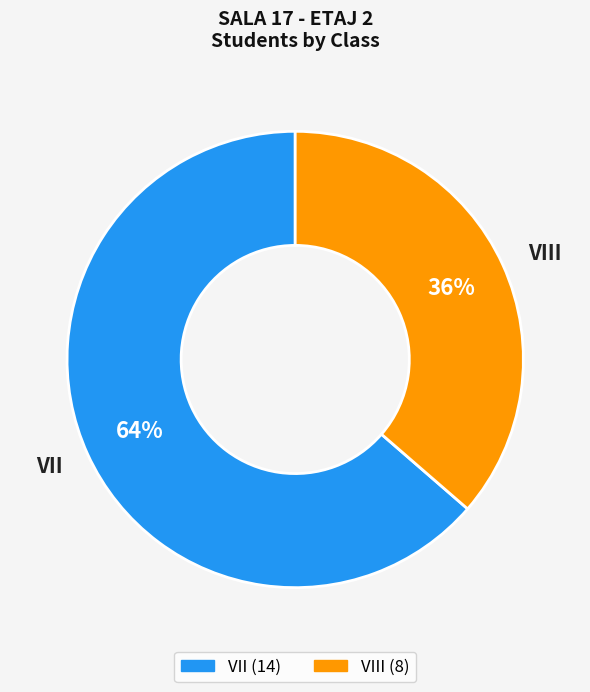

The VIII slice represents 44% of the pie. True or false?

False